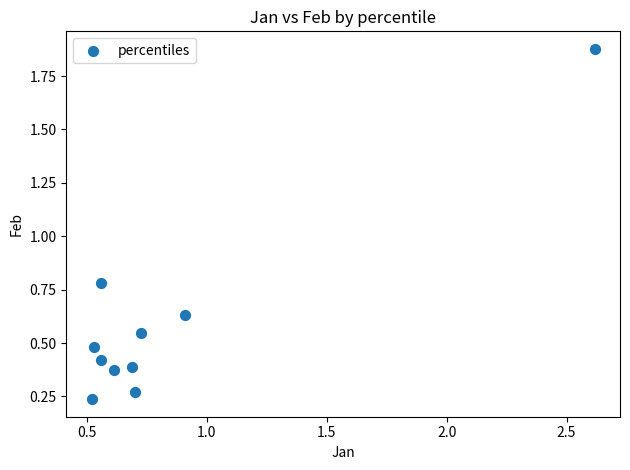

What is the average X value?

0.8